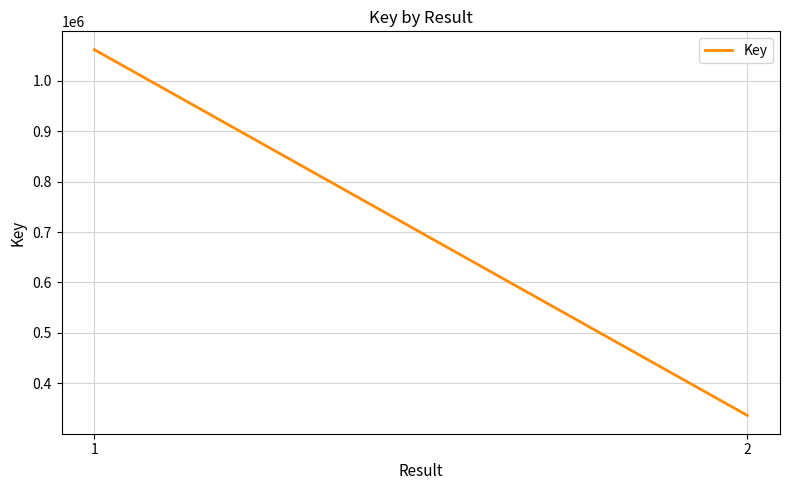

Reading left to right, list all the values displayed in this chart.

1061693	336449